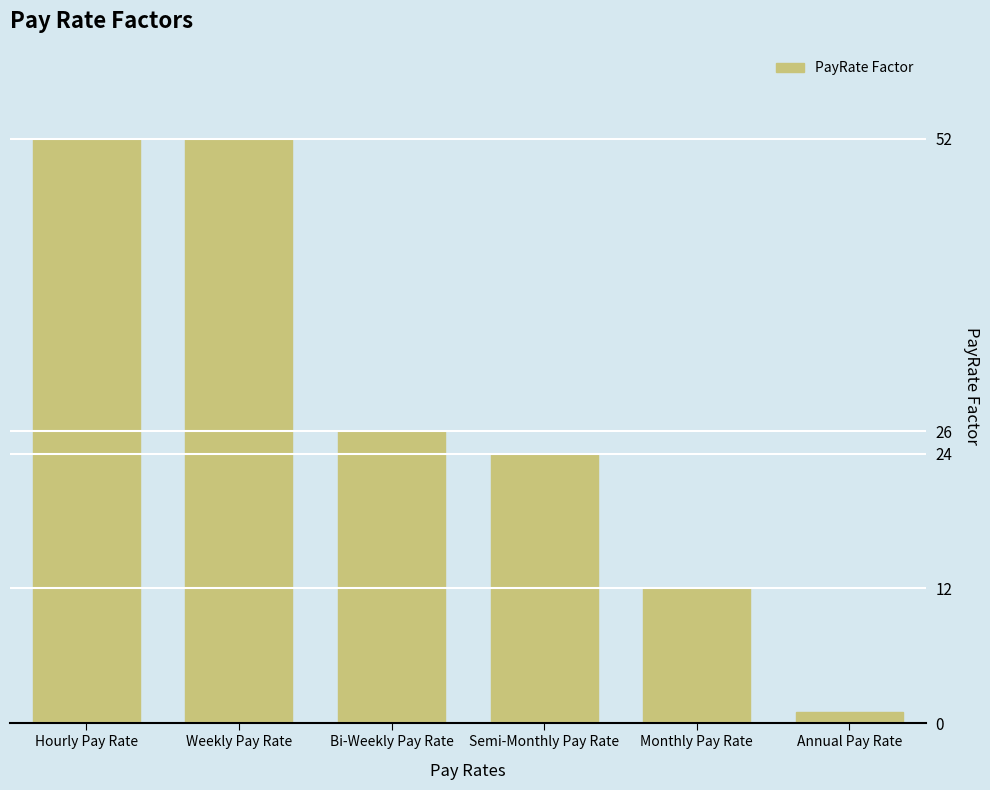

Is it true that the value at Weekly Pay Rate is 73?

False